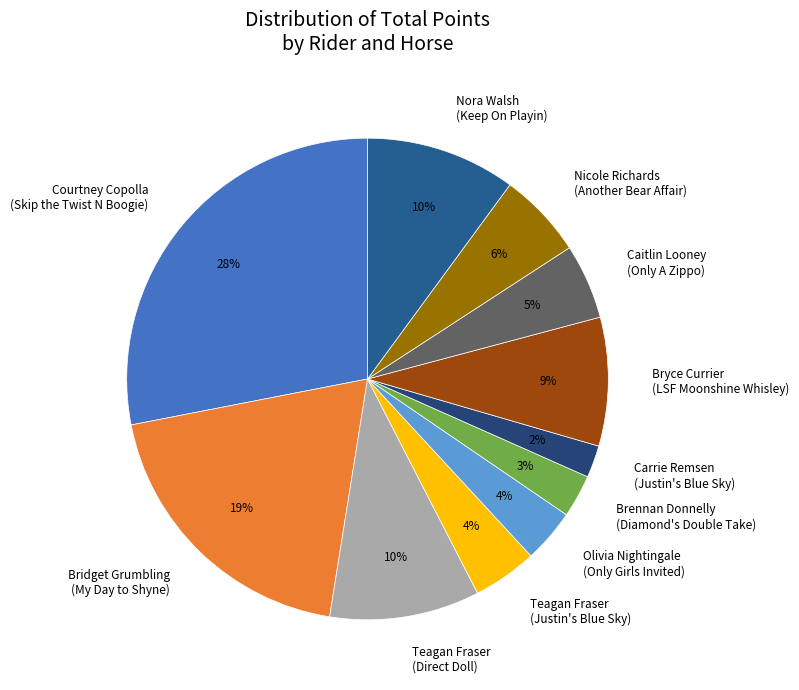

Which has a higher value, Bridget Grumbling (My Day to Shyne) or Carrie Remsen (Justin's Blue Sky)?

Bridget Grumbling (My Day to Shyne)